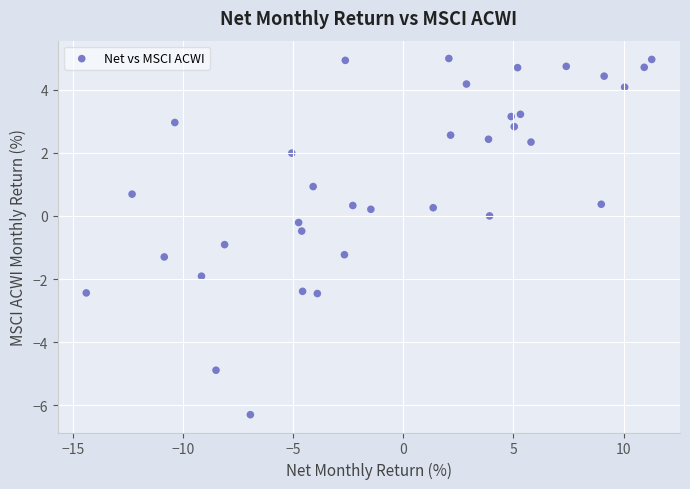

How many points are shown in the scatter plot?

35